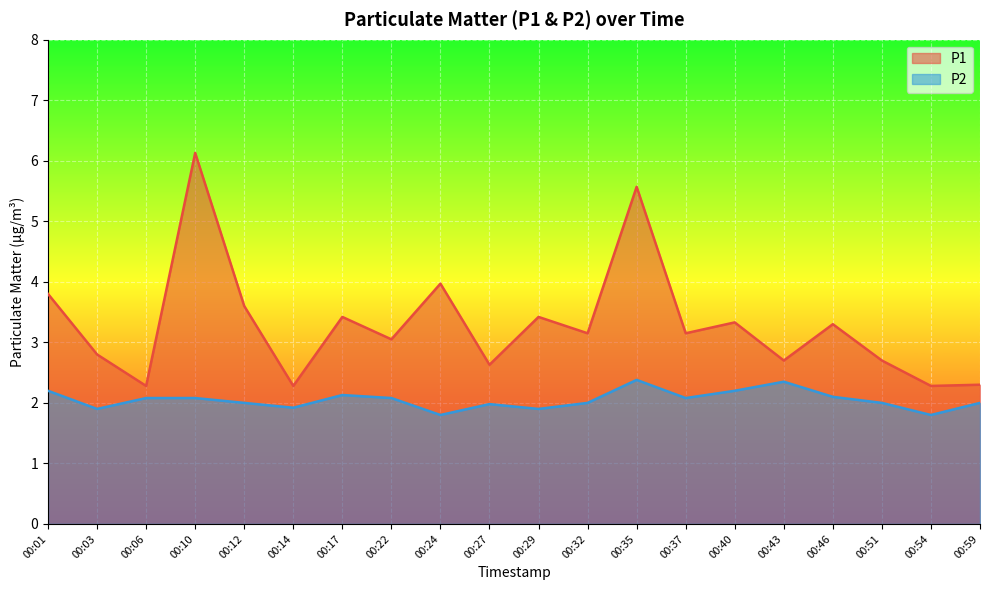

Rank the series by their average value, from lowest to highest.

P2, P1